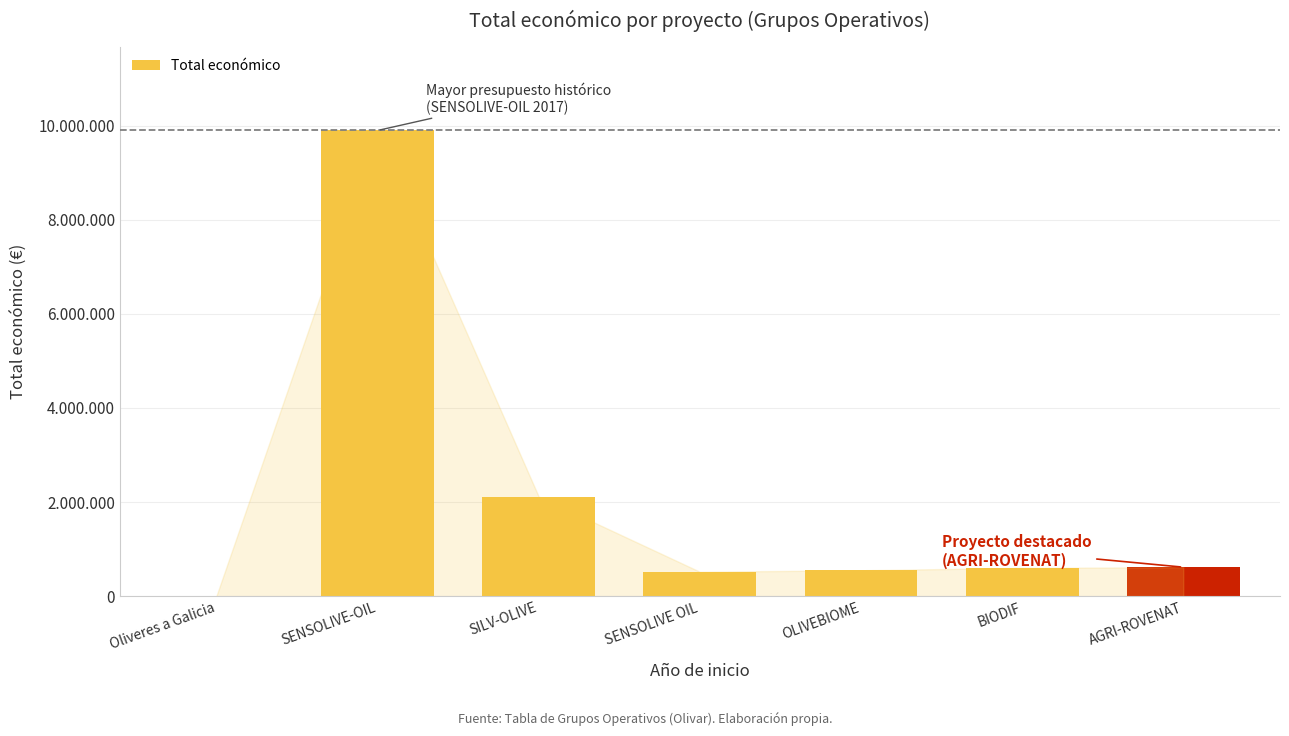

The chart shows a value of 615375 at AGRI-ROVENAT. True or false?

True